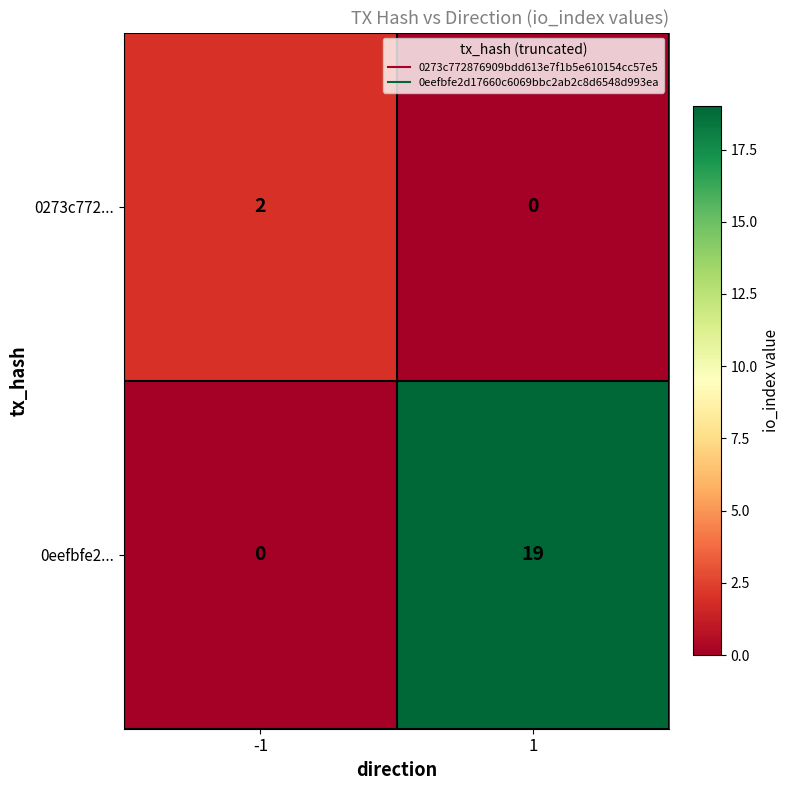

At how many categories does at least one series exceed 14?

1